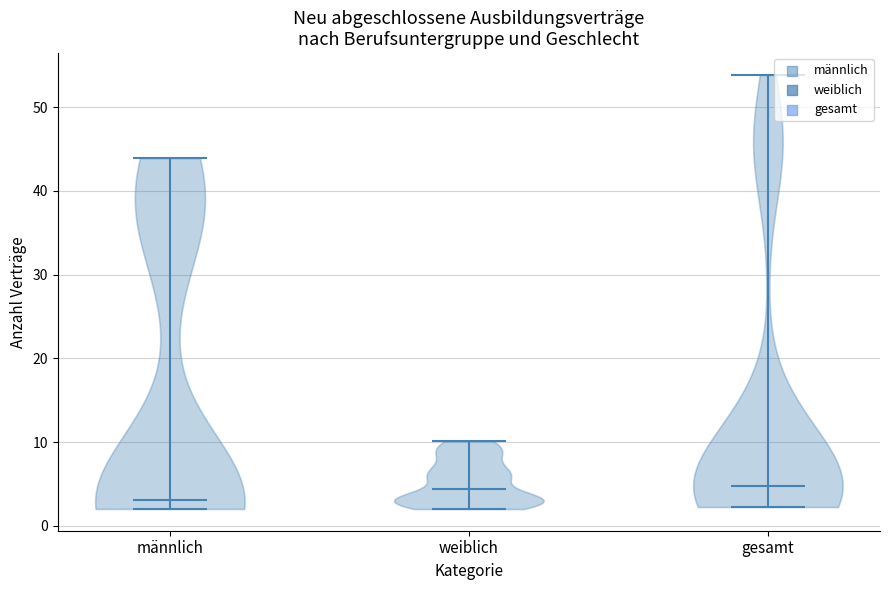

Reading left to right, read every violin against the y-axis: where its median line is, and the lowest and highest points it reaches. The values are not printed on the chart, so give them approximately, as read against the axis.

männlich: median line 3, lowest point 2, highest point 44
weiblich: median line 4, lowest point 2, highest point 10
gesamt: median line 5, lowest point 2, highest point 54